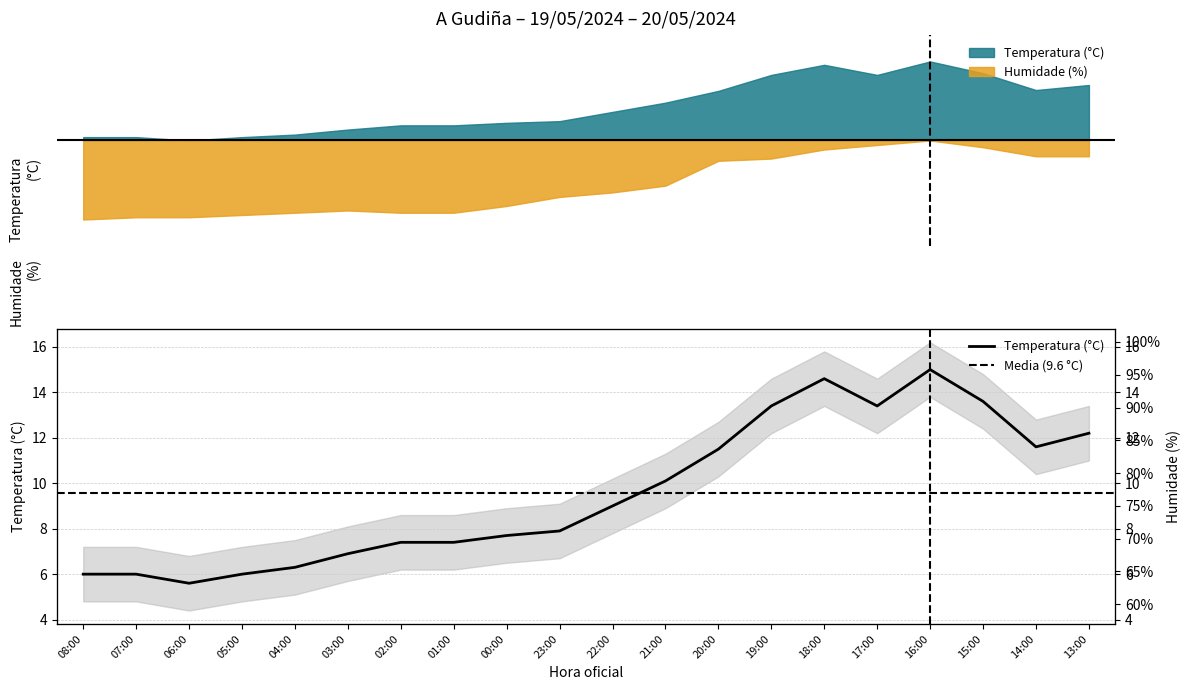

What is the label of the 13th point from the left?

20:00